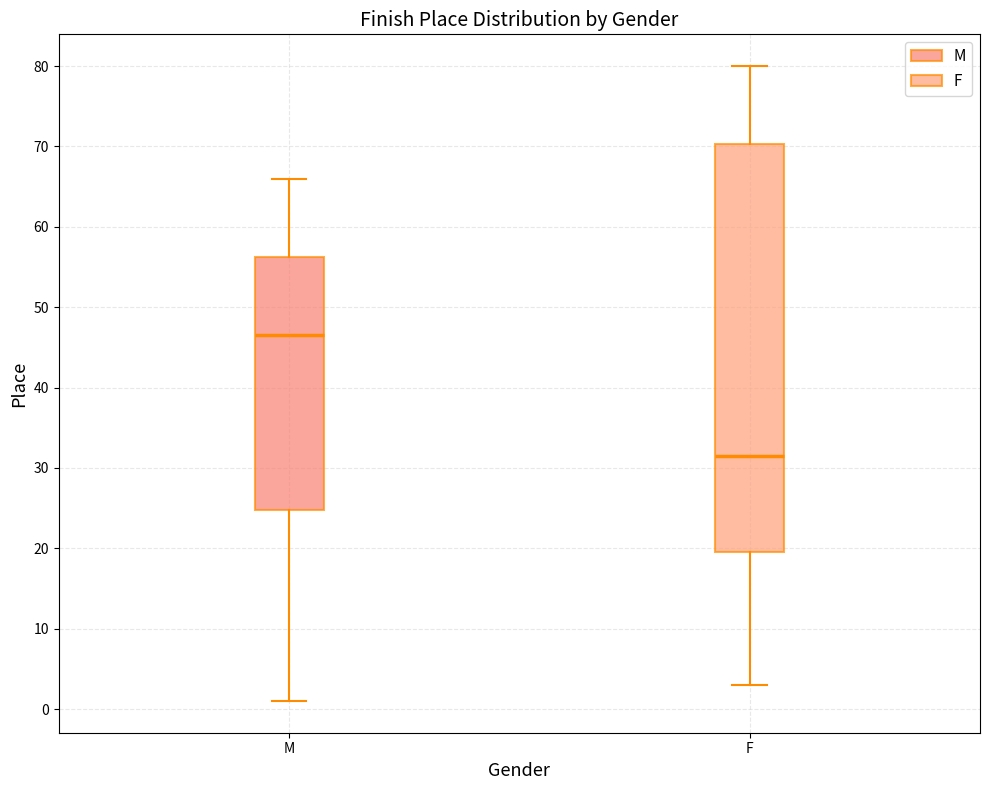

Which box is the tallest, from its lower edge to its upper edge?

F